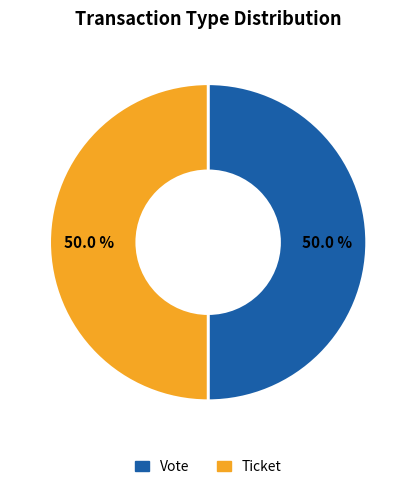

To the nearest percent, what is the average slice percentage?

50%